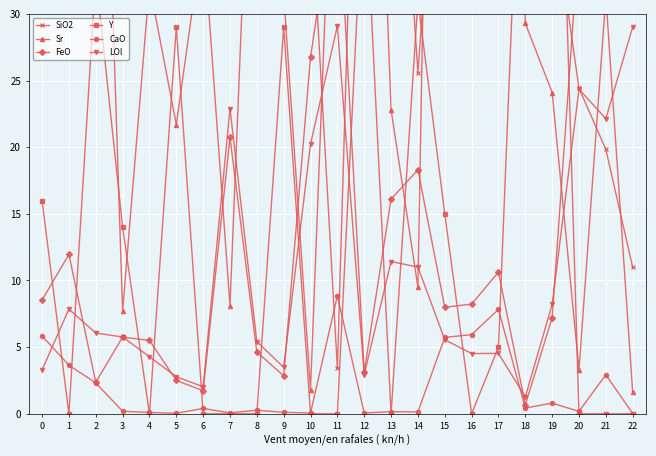

How many distinct data groups are displayed?

6